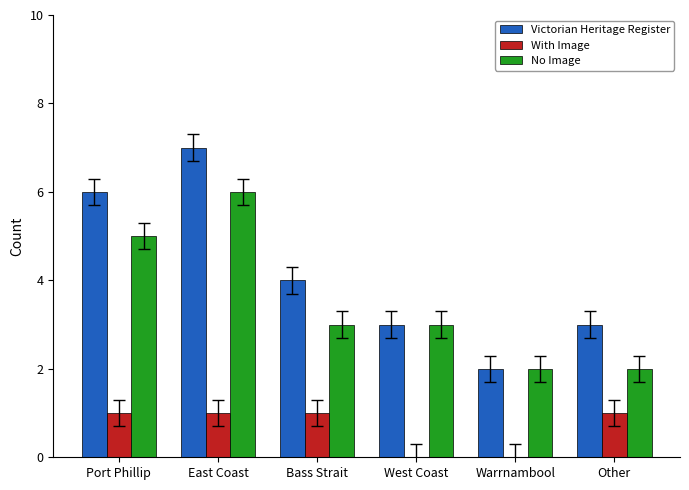

What is the sum of all With Image values?

4